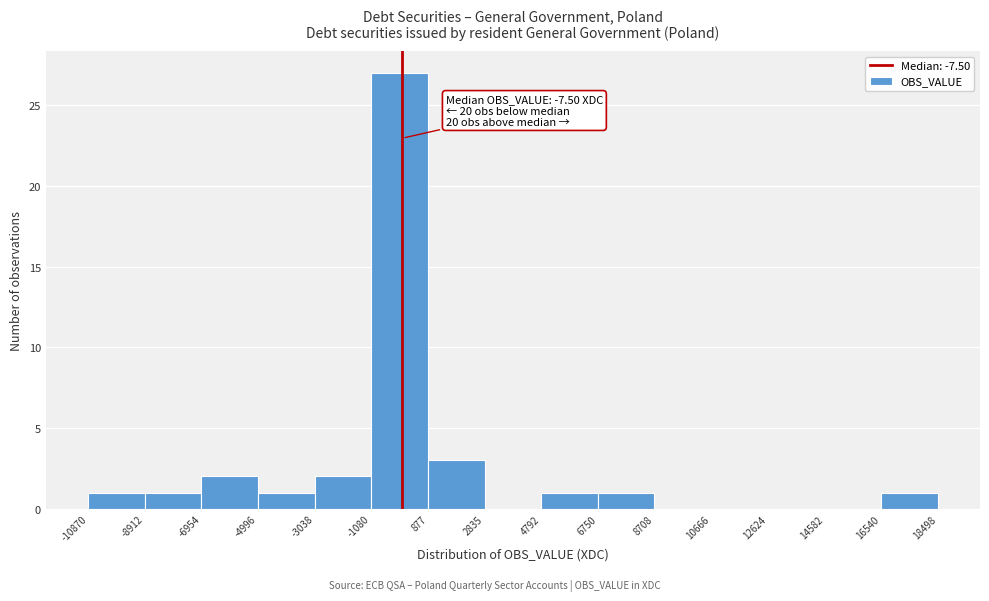

Over which range of the x-axis is the bar tallest?

-1080 to 877